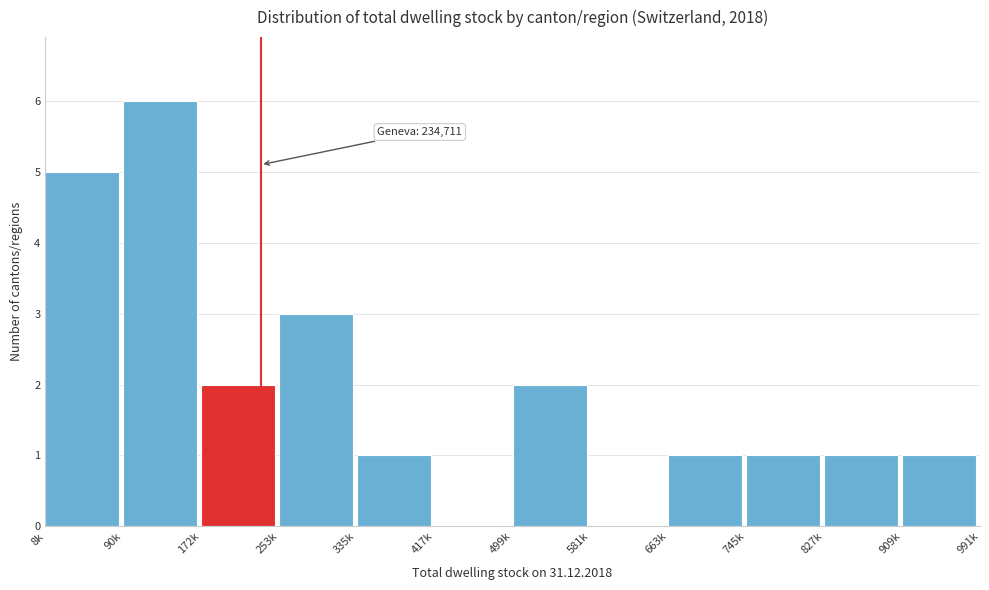

Reading left to right, transcribe all the data shown in this chart.

8k=5	90k=6	172k=2	253k=3	335k=1	417k=0	499k=2	581k=0	663k=1	745k=1	827k=1	909k=1